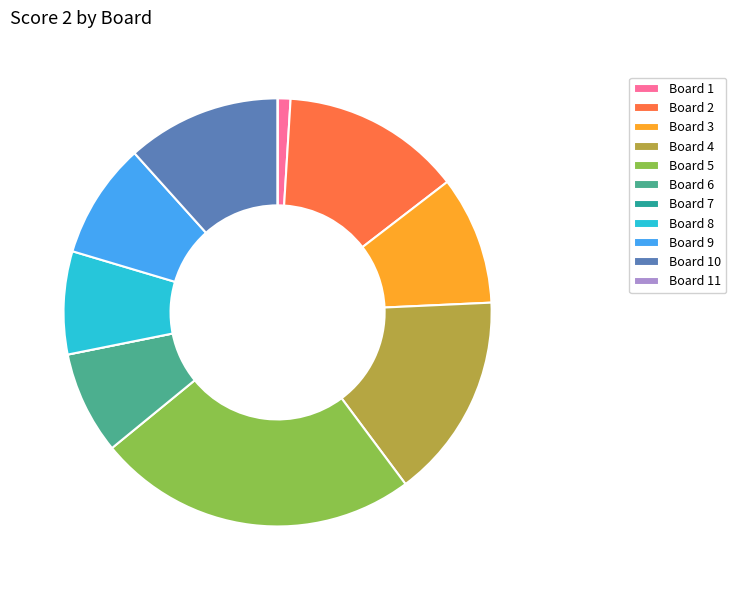

Is there any slice that represents more than half of the pie?

No